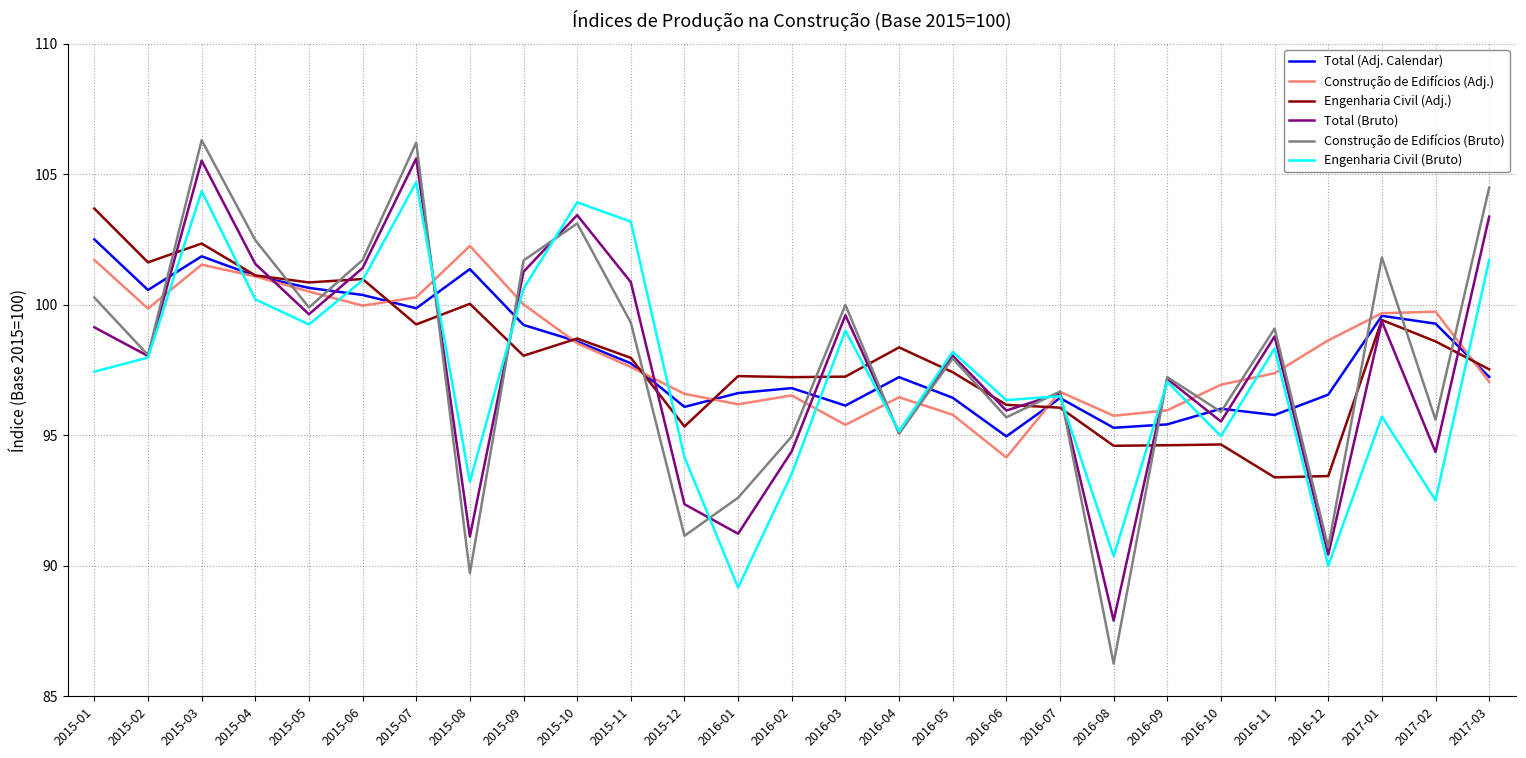

At which category is the sum across all series the highest?

2015-03